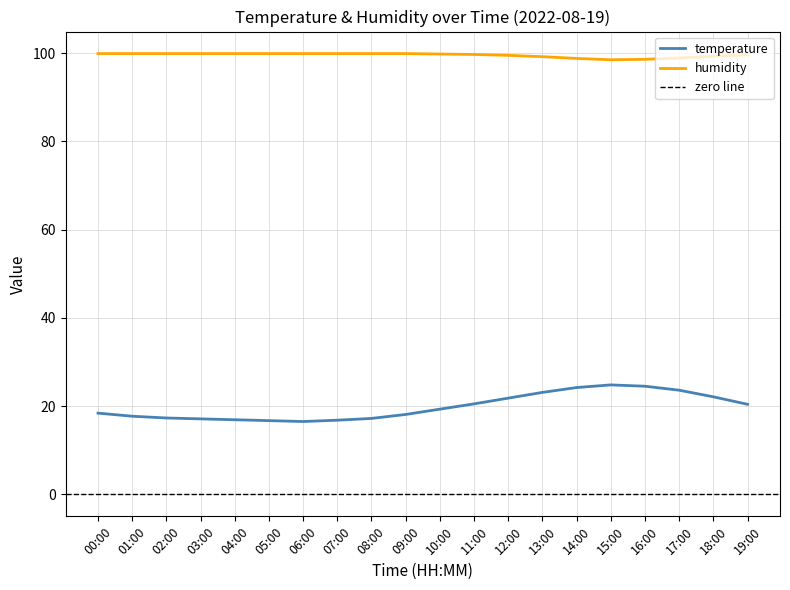

Rank the series at 00:00 from lowest to highest value.

temperature, humidity